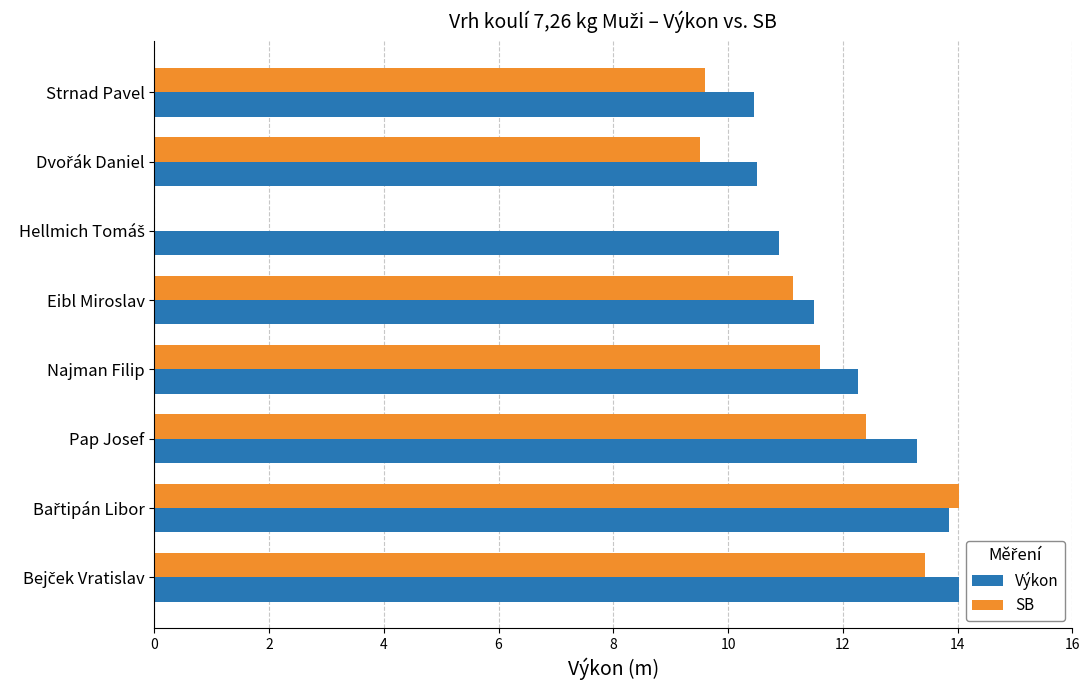

The value of SB at Pap Josef is 12.4. True or false?

True